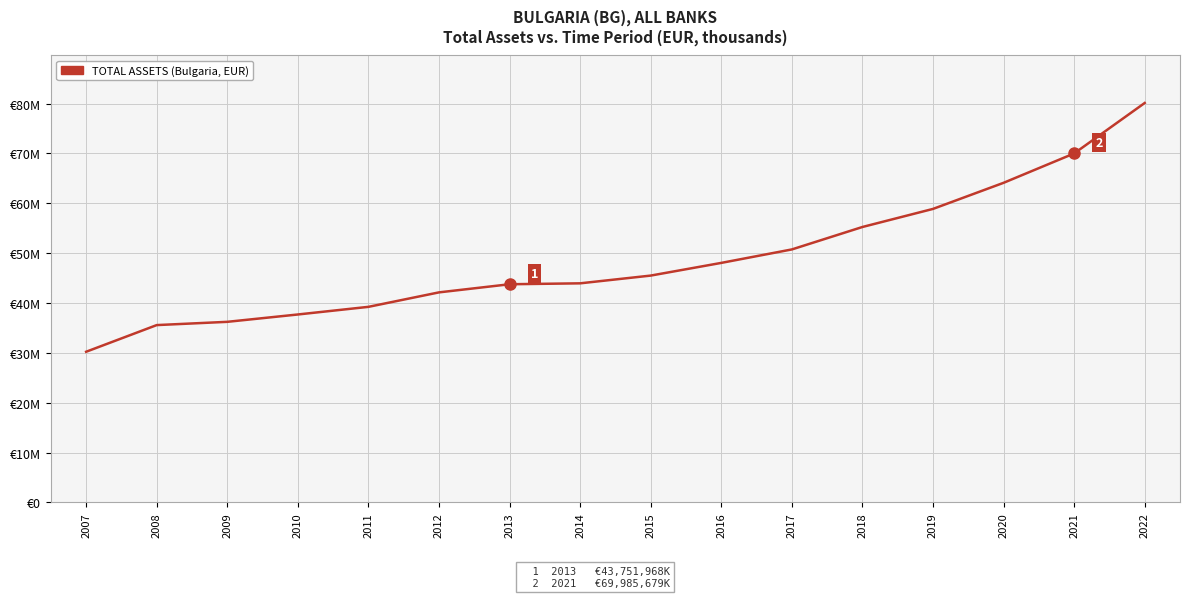

Reading right to left, extract all data points from this chart.

80106513	69985679	64095029	58861771	55235906	50734429	48034483	45489624	43936872	43751968	42122149	39219852	37688363	36214560	35560112	30214271